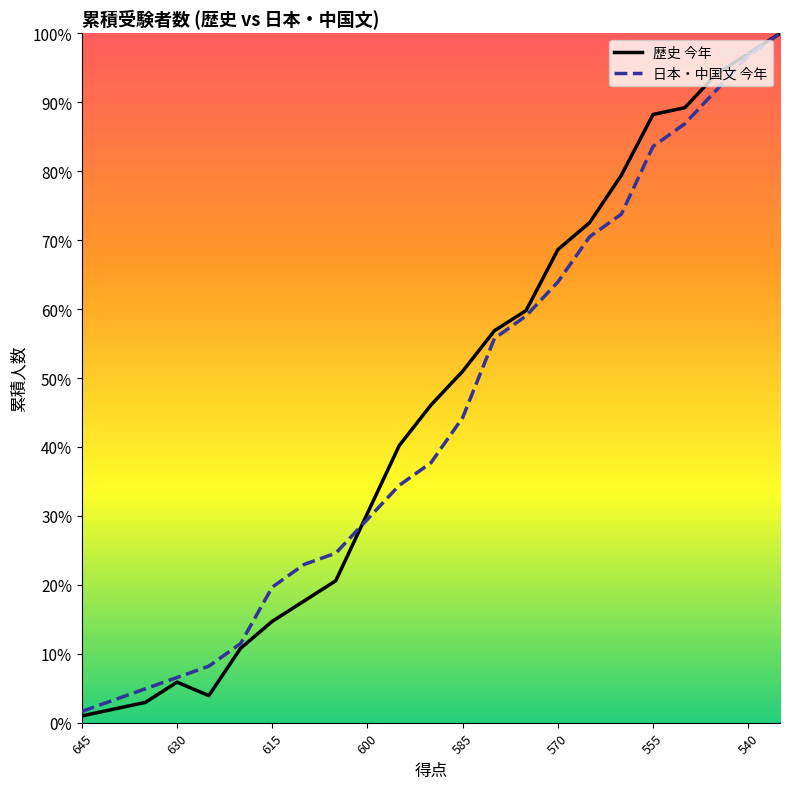

Which category has the lowest value in the 日本・中国文 今年 series?

645